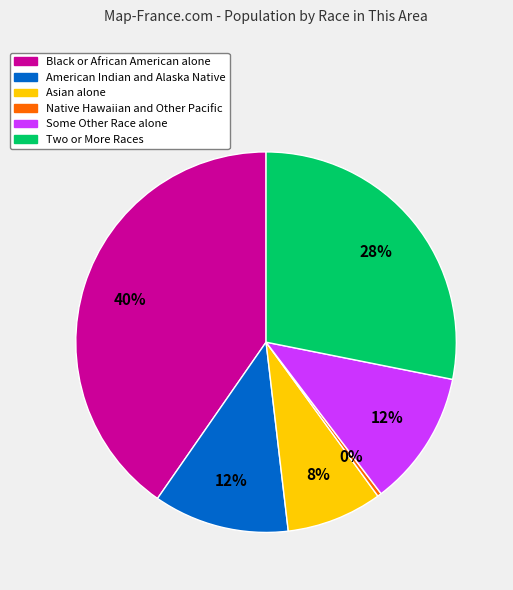

Approximately how many times larger is the value at Black or African American alone compared to Two or More Races?

1.4